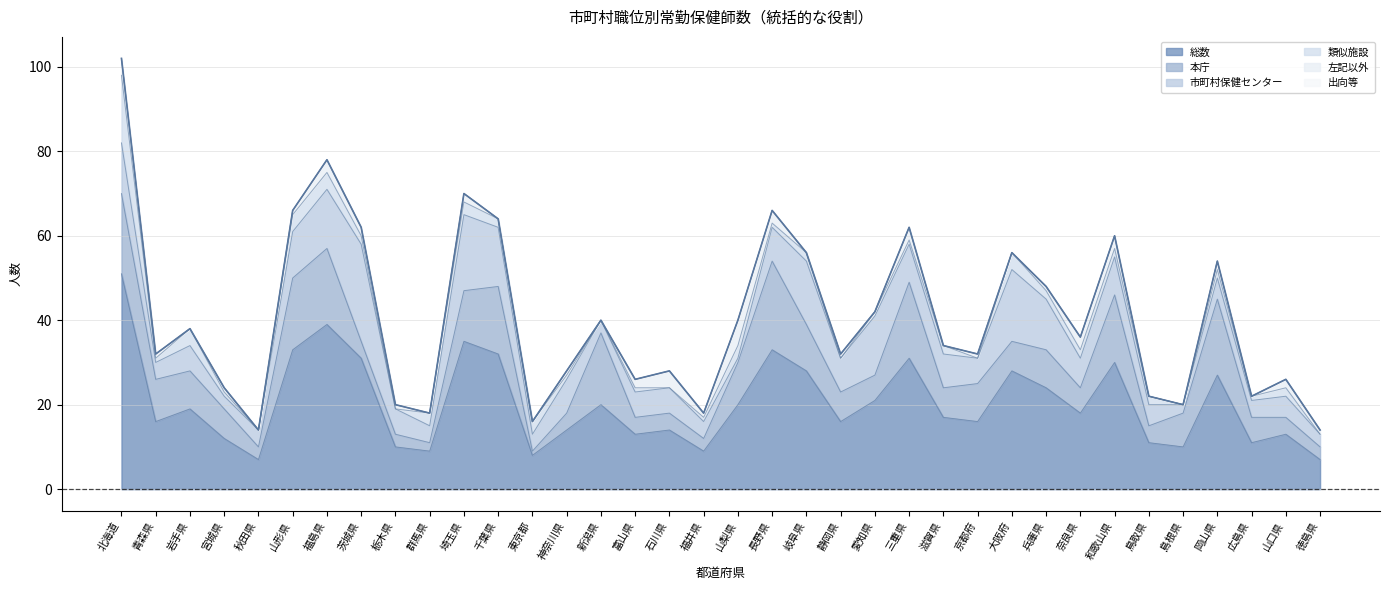

The value of 本庁 at 広島県 is 11. True or false?

False